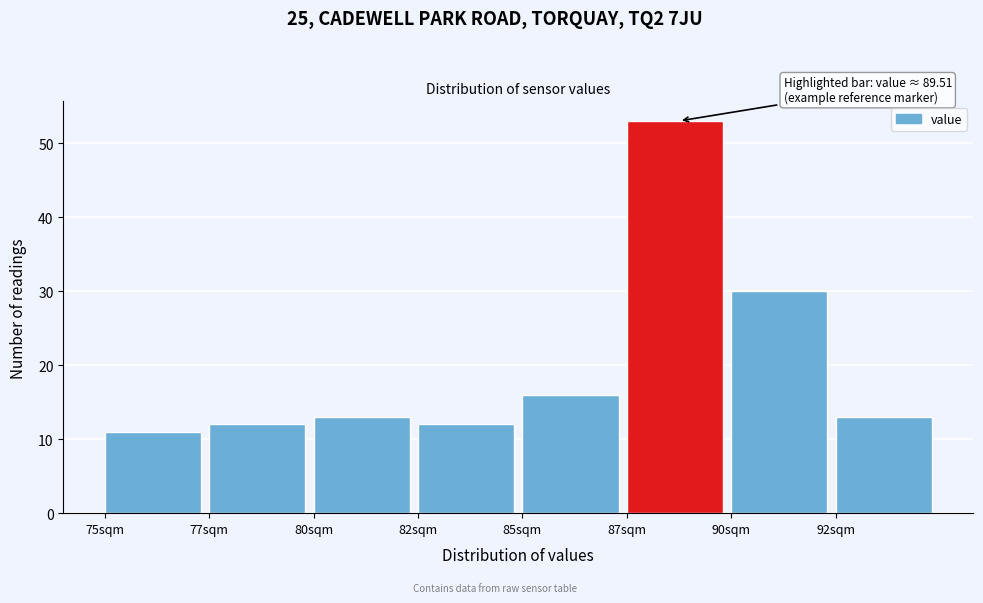

Reading left to right, extract all data points from this chart.

75sqm=11	77sqm=12	80sqm=13	82sqm=12	85sqm=16	87sqm=53	90sqm=30	92sqm=13